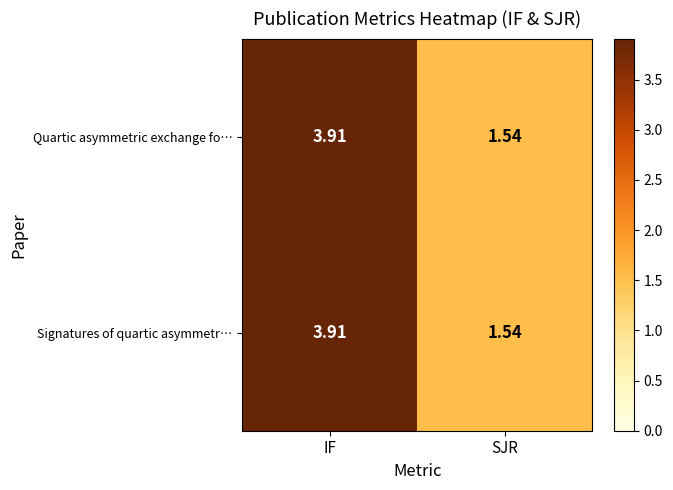

Where does the Signatures of quartic asymmetr… series first go above 3?

IF